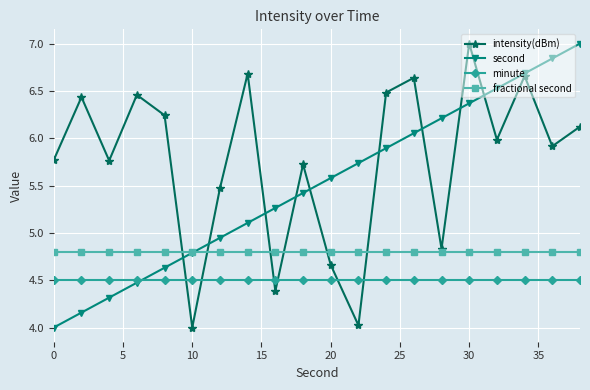

List the series in order of their overall mean, highest first.

intensity(dBm), second, fractional second, minute